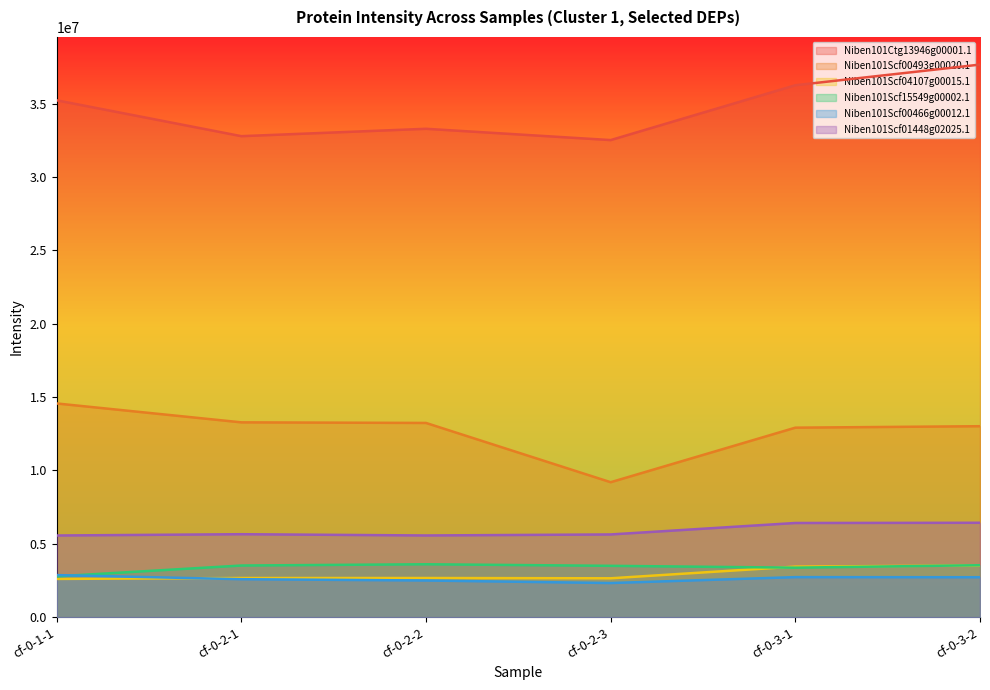

Reading right to left, list all the values displayed in this chart.

Niben101Ctg13946g00001.1: cf-0-3-2=37672000	cf-0-3-1=36264000	cf-0-2-3=32525000	cf-0-2-2=33295000	cf-0-2-1=32792000	cf-0-1-1=35238000
Niben101Scf00493g00020.1: cf-0-3-2=13018000	cf-0-3-1=12918000	cf-0-2-3=9199200	cf-0-2-2=13240000	cf-0-2-1=13281000	cf-0-1-1=14569000
Niben101Scf04107g00015.1: cf-0-3-2=3523800	cf-0-3-1=3445000	cf-0-2-3=2649300	cf-0-2-2=2668600	cf-0-2-1=2668800	cf-0-1-1=2606100
Niben101Scf15549g00002.1: cf-0-3-2=3540600	cf-0-3-1=3374200	cf-0-2-3=3498900	cf-0-2-2=3606000	cf-0-2-1=3519700	cf-0-1-1=2780600
Niben101Scf00466g00012.1: cf-0-3-2=2722500	cf-0-3-1=2729000	cf-0-2-3=2325700	cf-0-2-2=2499100	cf-0-2-1=2587400	cf-0-1-1=2867400
Niben101Scf01448g02025.1: cf-0-3-2=6434500	cf-0-3-1=6419600	cf-0-2-3=5638200	cf-0-2-2=5568700	cf-0-2-1=5654600	cf-0-1-1=5566700